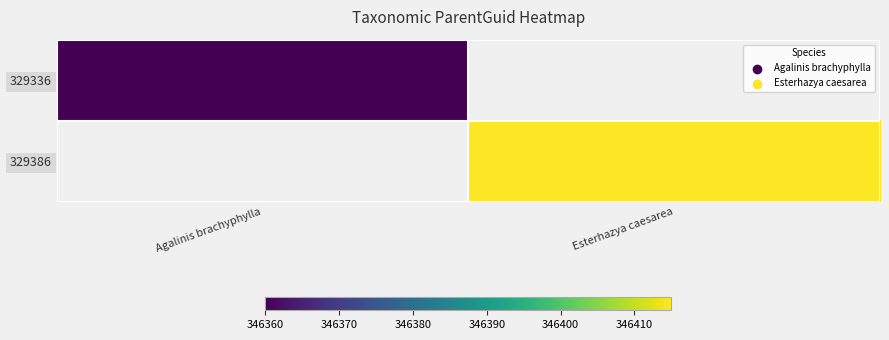

The value of 329336 at Agalinis brachyphylla is 471872.0. True or false?

False